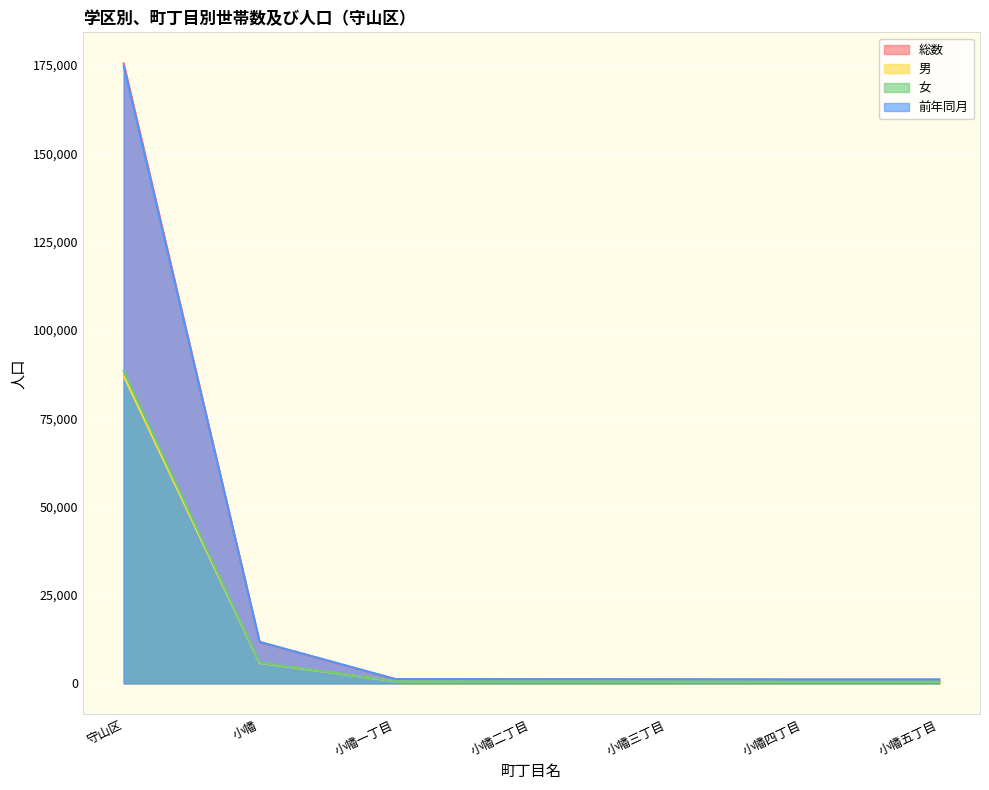

Reading left to right, list all the values displayed in this chart.

総数: 守山区=175418	小幡=11663	小幡一丁目=1166	小幡二丁目=1190	小幡三丁目=1141	小幡四丁目=1087	小幡五丁目=1079
男: 守山区=87003	小幡=5777	小幡一丁目=574	小幡二丁目=596	小幡三丁目=565	小幡四丁目=541	小幡五丁目=537
女: 守山区=88415	小幡=5886	小幡一丁目=592	小幡二丁目=594	小幡三丁目=576	小幡四丁目=546	小幡五丁目=542
前年同月: 守山区=174605	小幡=11757	小幡一丁目=1225	小幡二丁目=1175	小幡三丁目=1152	小幡四丁目=1098	小幡五丁目=1107